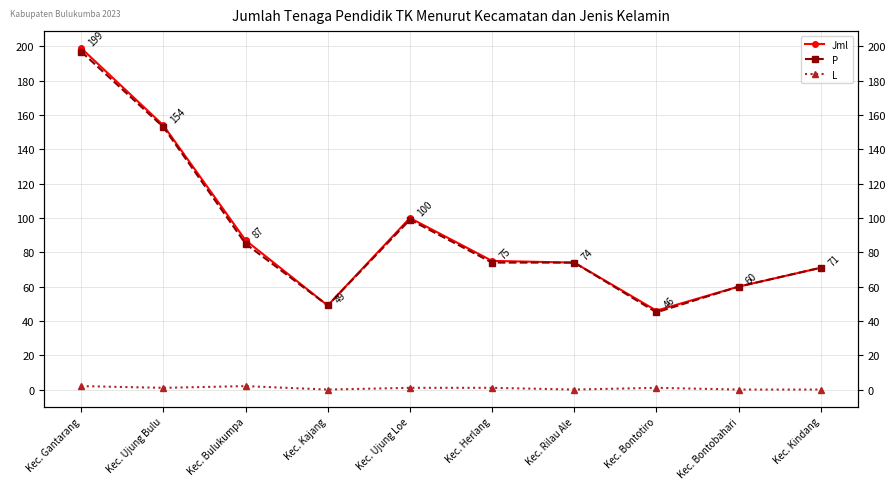

How many distinct data groups are displayed?

3